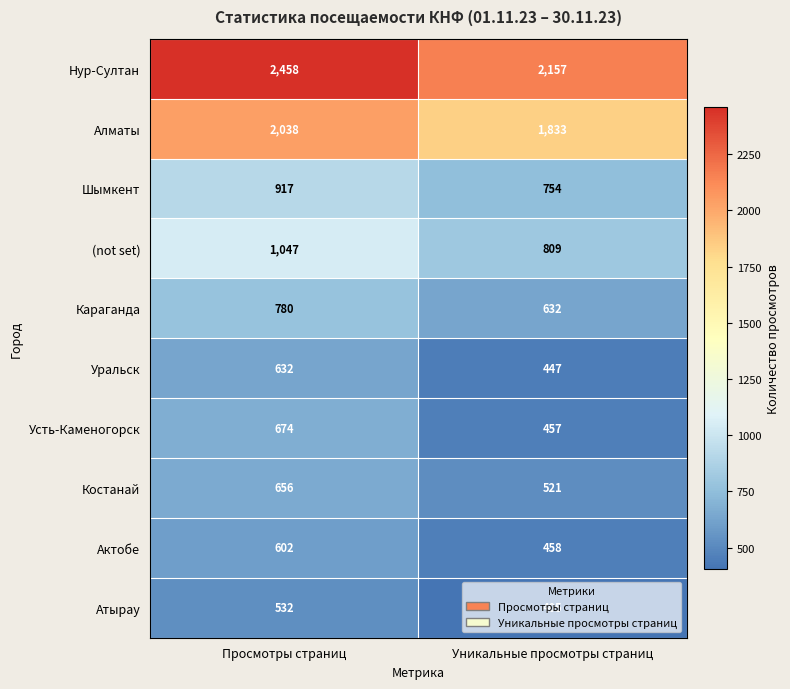

What is the sum of the Алматы values at Уникальные просмотры страниц and Просмотры страниц?

3871